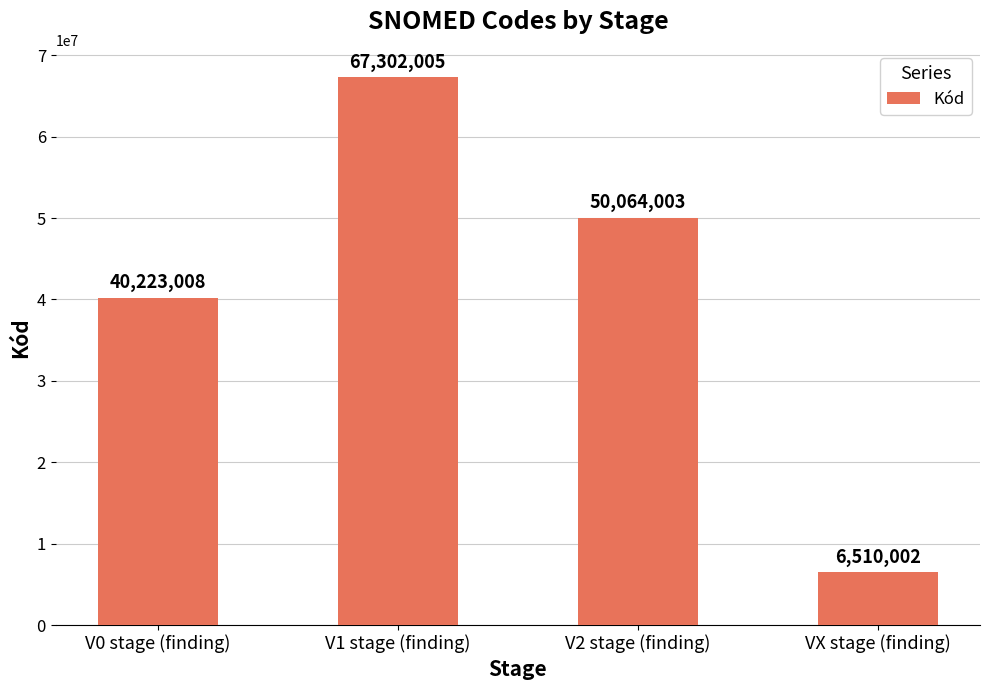

The value at V0 stage (finding) is 40223008. True or false?

True